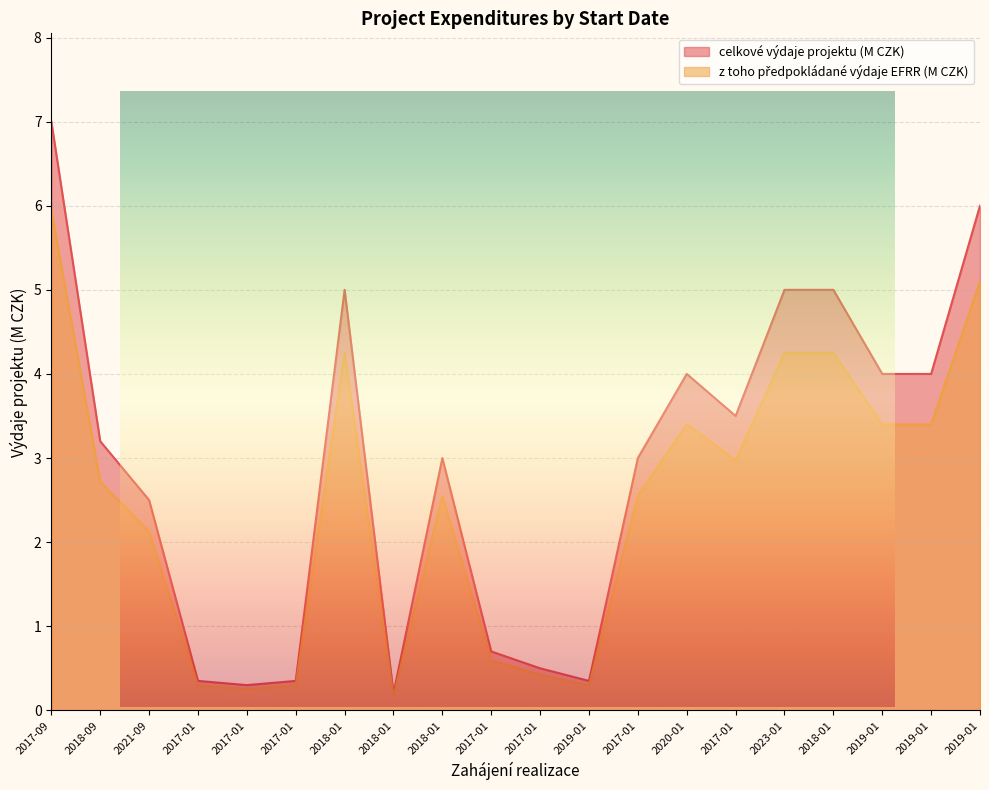

At which label does celkové výdaje projektu (M CZK) reach its peak?

2017-09